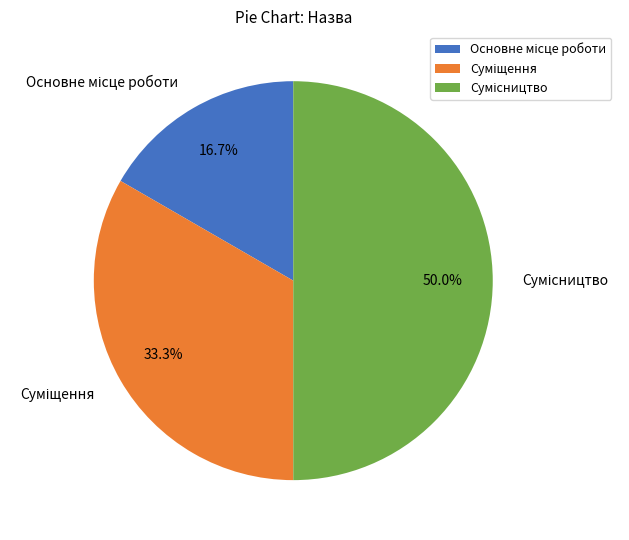

Count the number of slices in the pie.

3